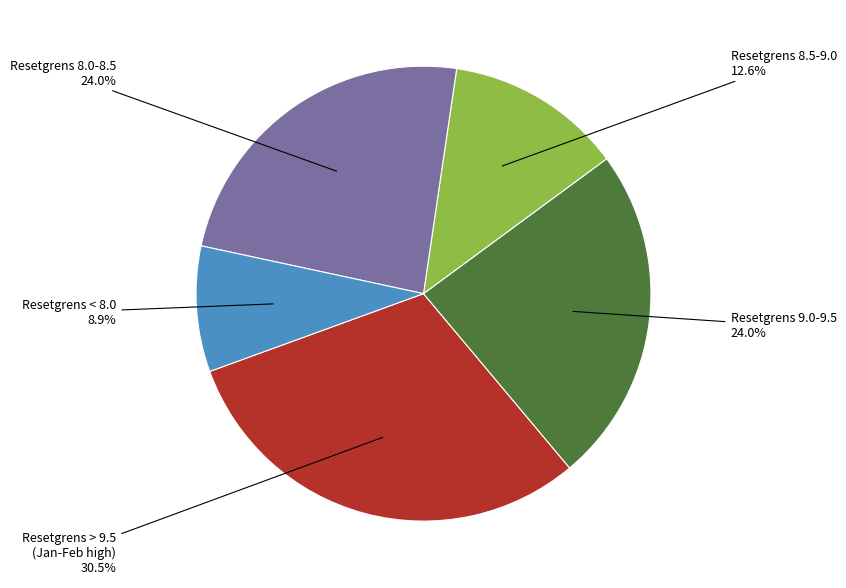

How many segments does this pie chart have?

5